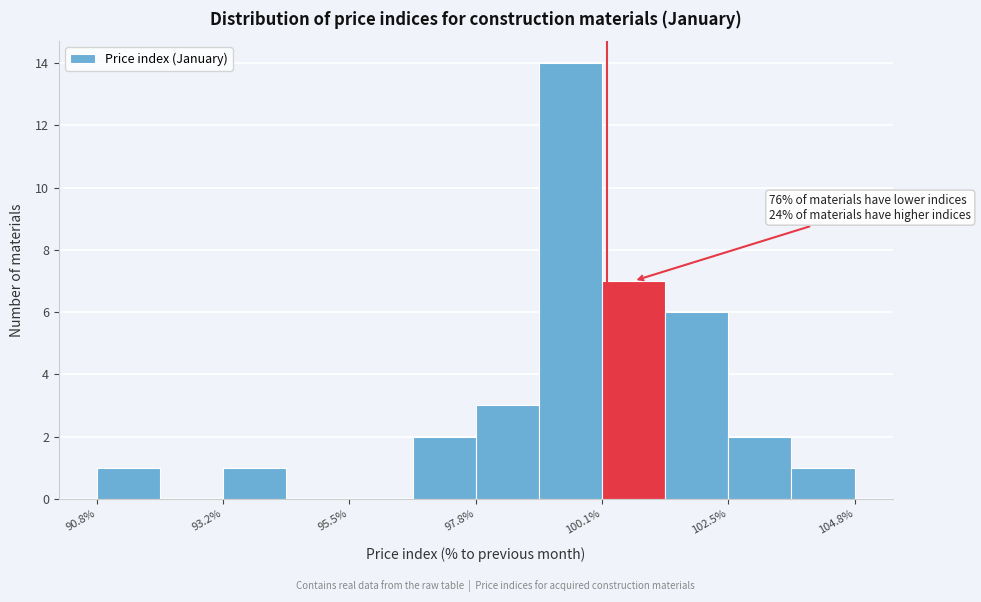

Read against the x-axis, roughly where is the centre of the tallest bar?

99.5